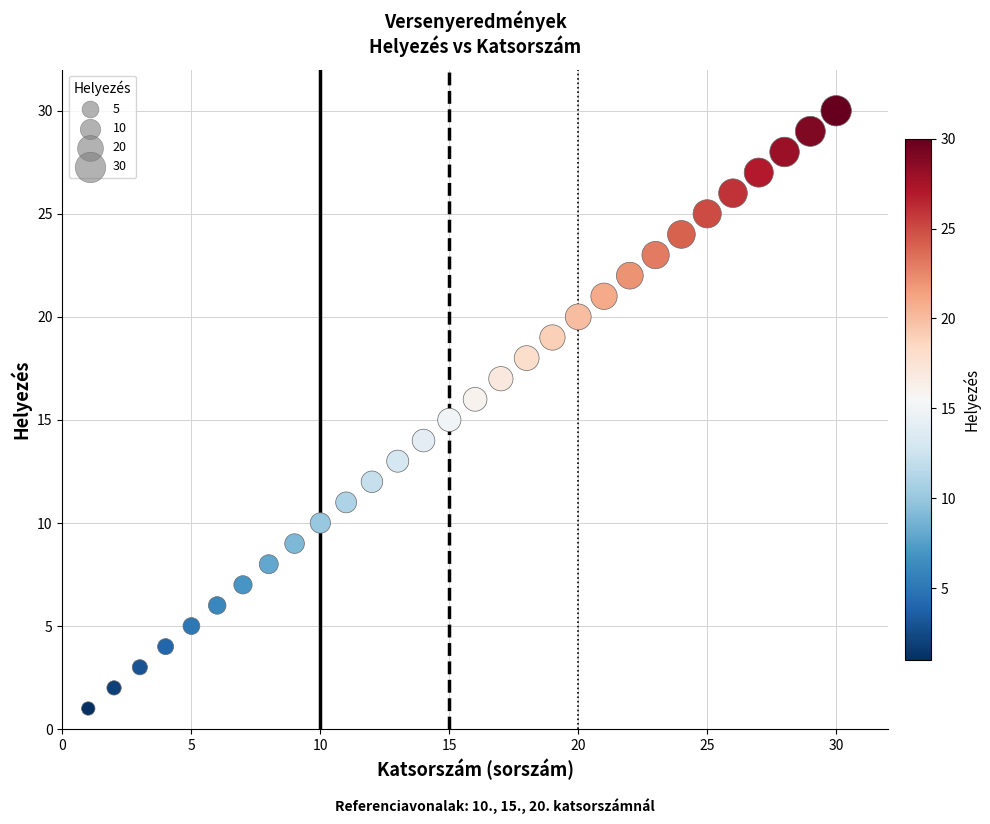

What is the range of X values (max minus min)?

29